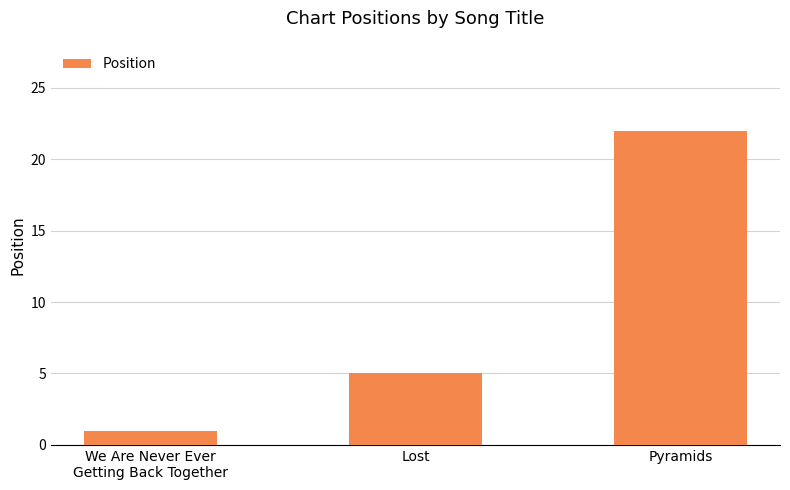

The value at Lost is 5. True or false?

True